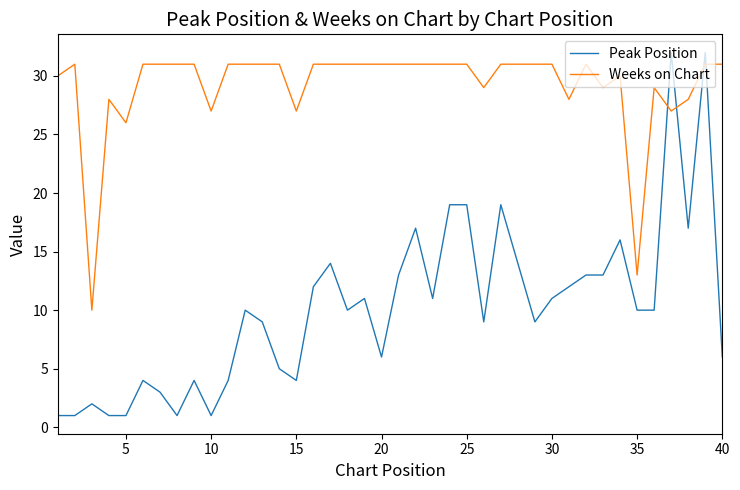

What is the greatest value displayed?

32